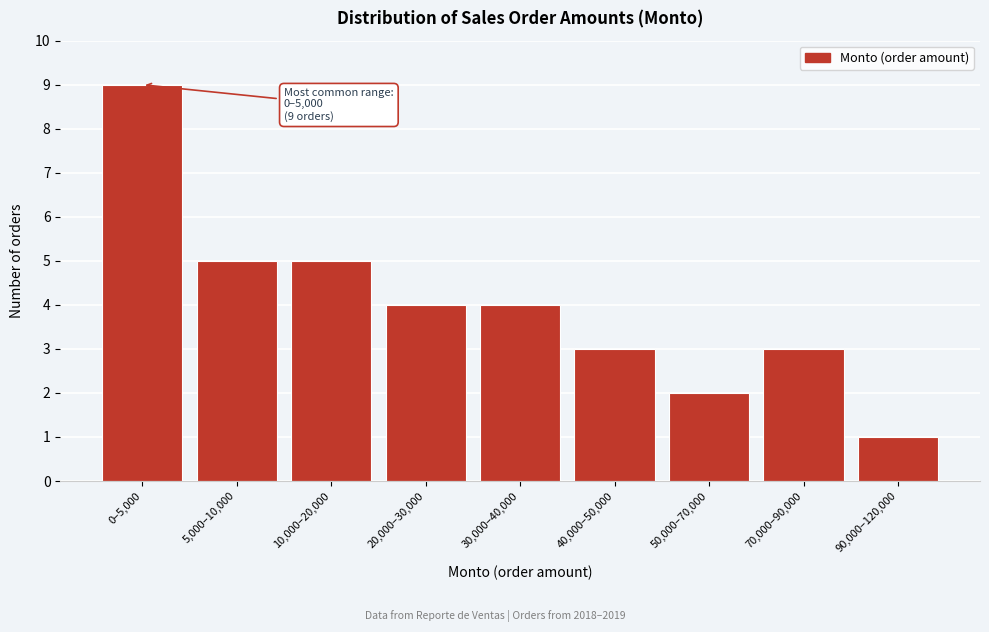

Reading left to right, list all the values displayed in this chart.

0–5,000=9	5,000–10,000=5	10,000–20,000=5	20,000–30,000=4	30,000–40,000=4	40,000–50,000=3	50,000–70,000=2	70,000–90,000=3	90,000–120,000=1